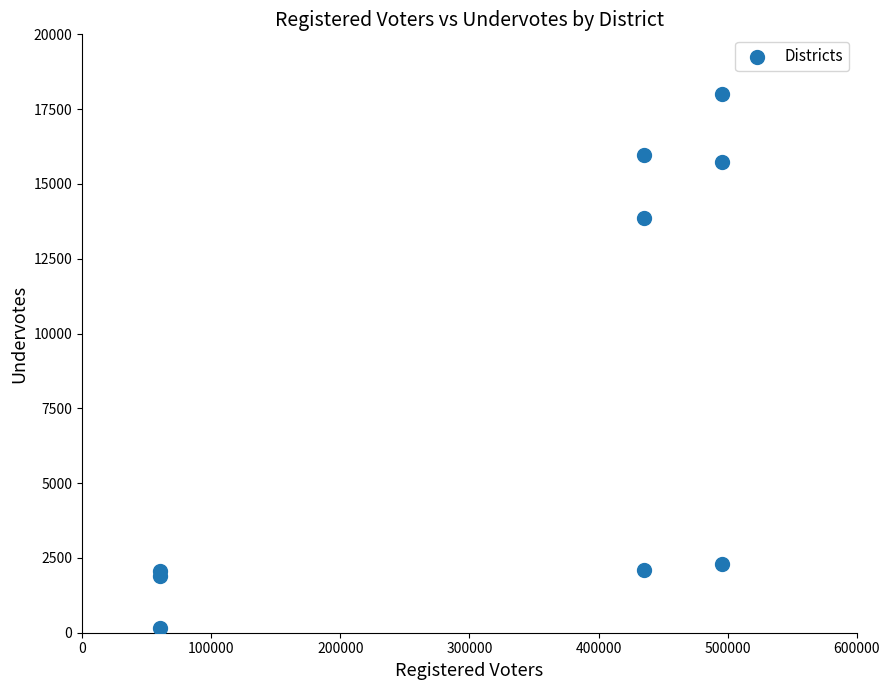

What Y value in the scatter plot is closest to 9093?

13849